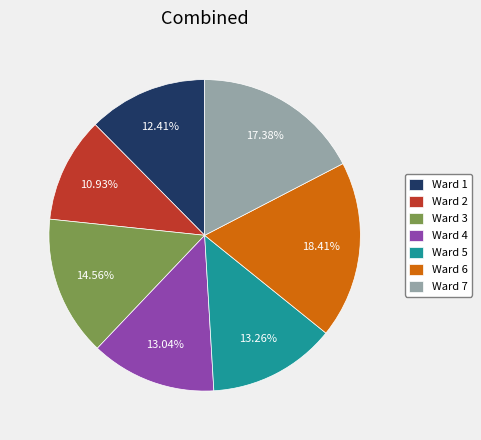

What is the ratio of the value at Ward 2 to the value at Ward 6?

0.6